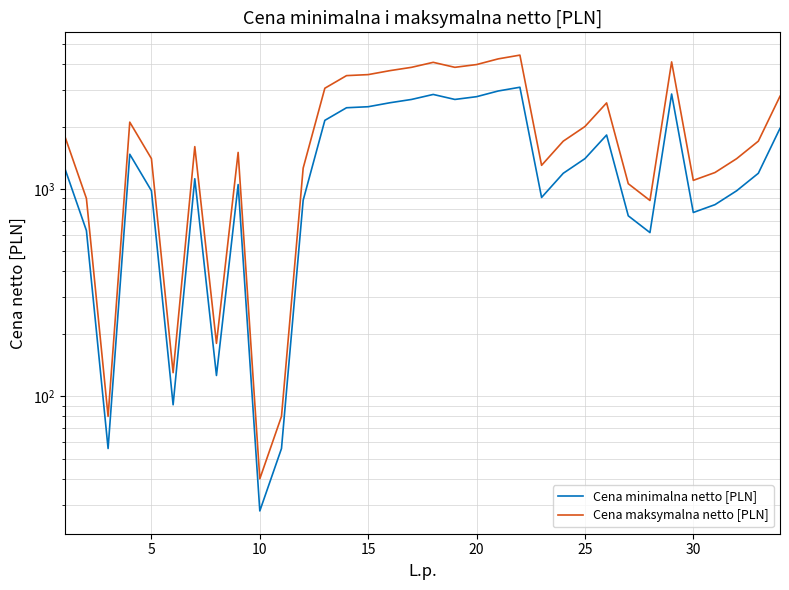

How many data points does each series have?

34